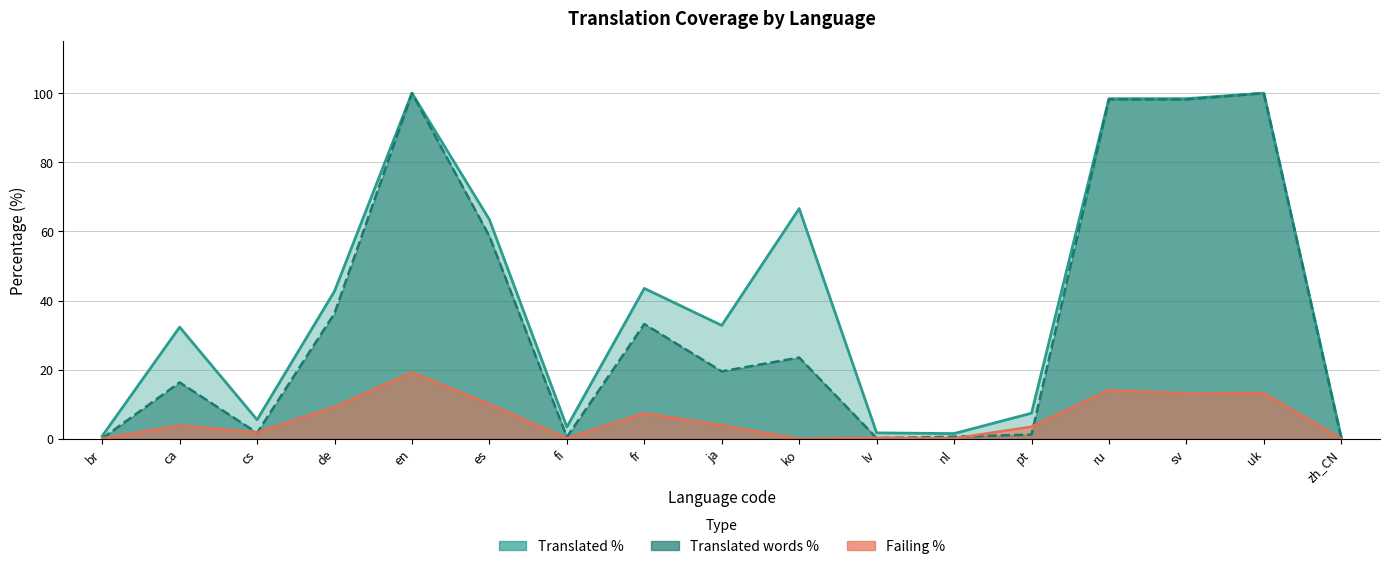

Does the chart display data point markers on the line(s)?

No